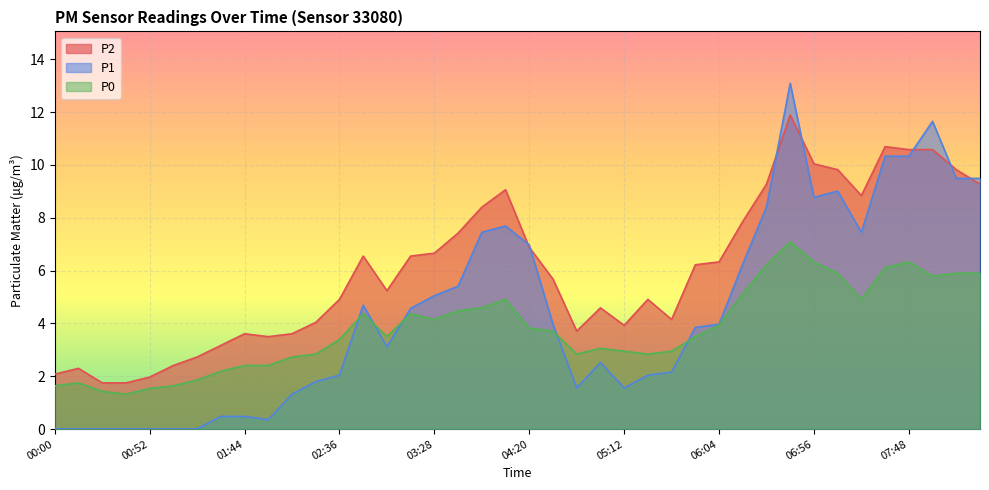

Where do P1 and P2 first cross each other?

04:07 and 04:20